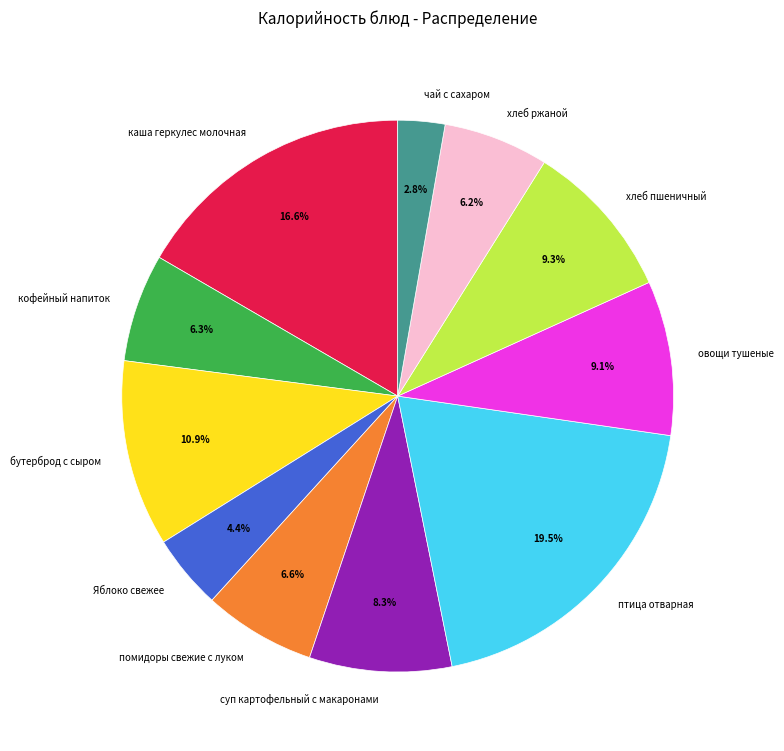

Which category has the biggest portion of the pie?

птица отварная